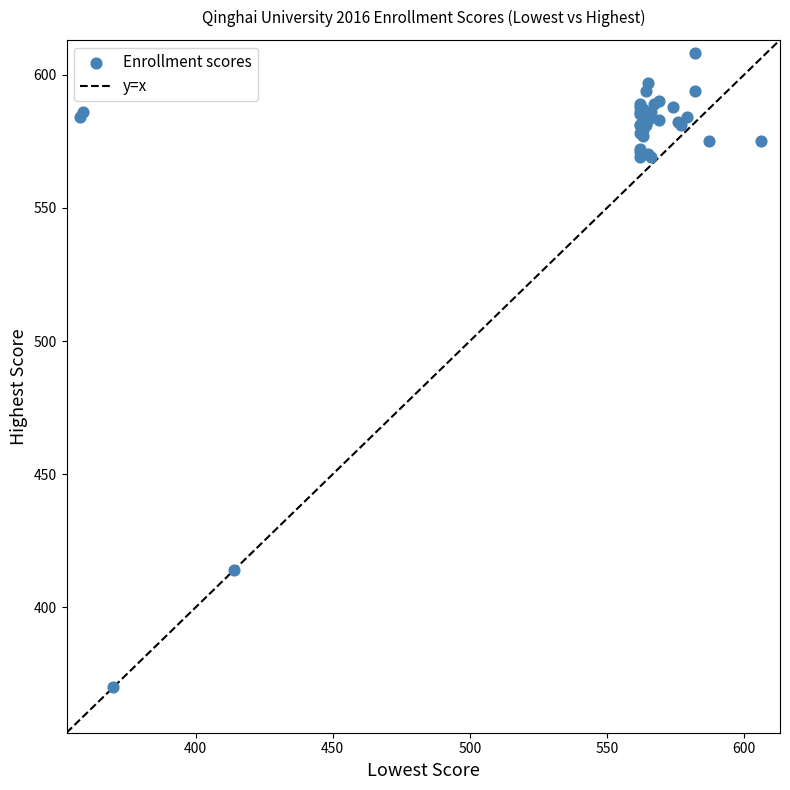

What Y value in the scatter plot is closest to 489?

414